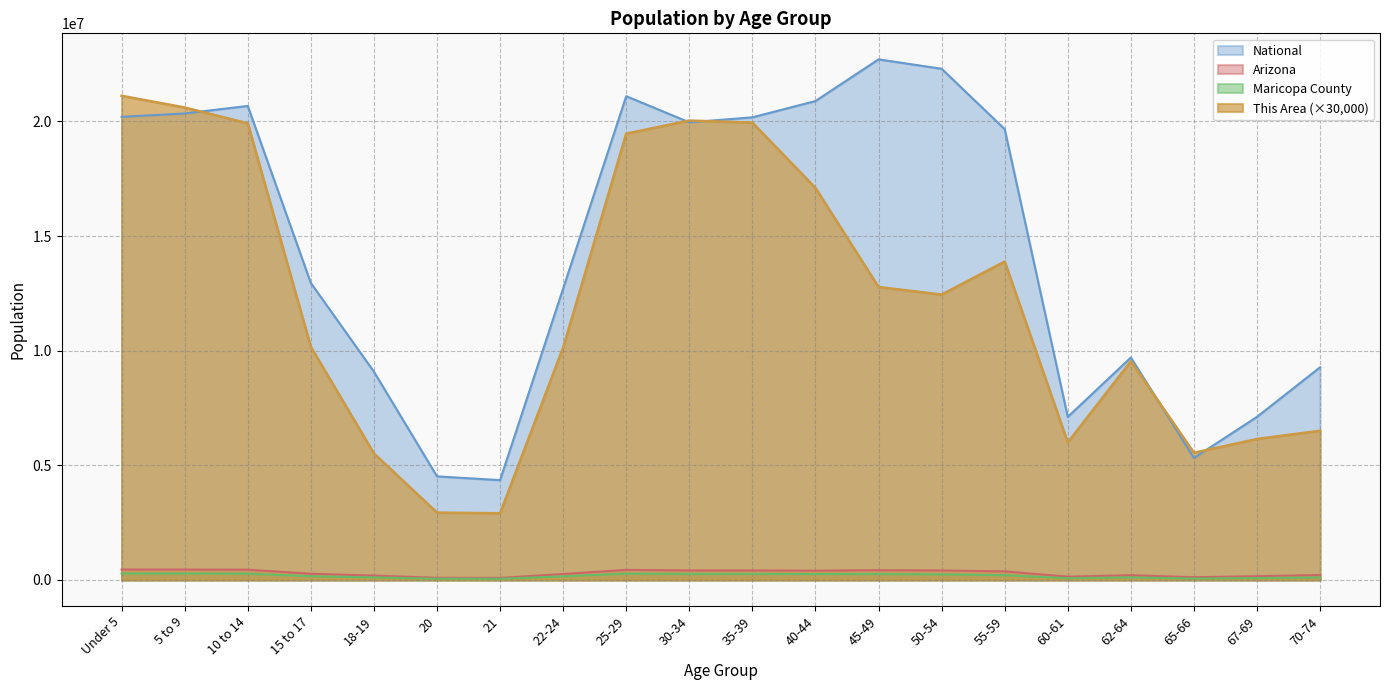

List the labels in order of Arizona value, largest first.

Under 5, 5 to 9, 10 to 14, 25-29, 45-49, 30-34, 35-39, 50-54, 40-44, 55-59, 15 to 17, 22-24, 70-74, 62-64, 18-19, 67-69, 60-61, 65-66, 20, 21